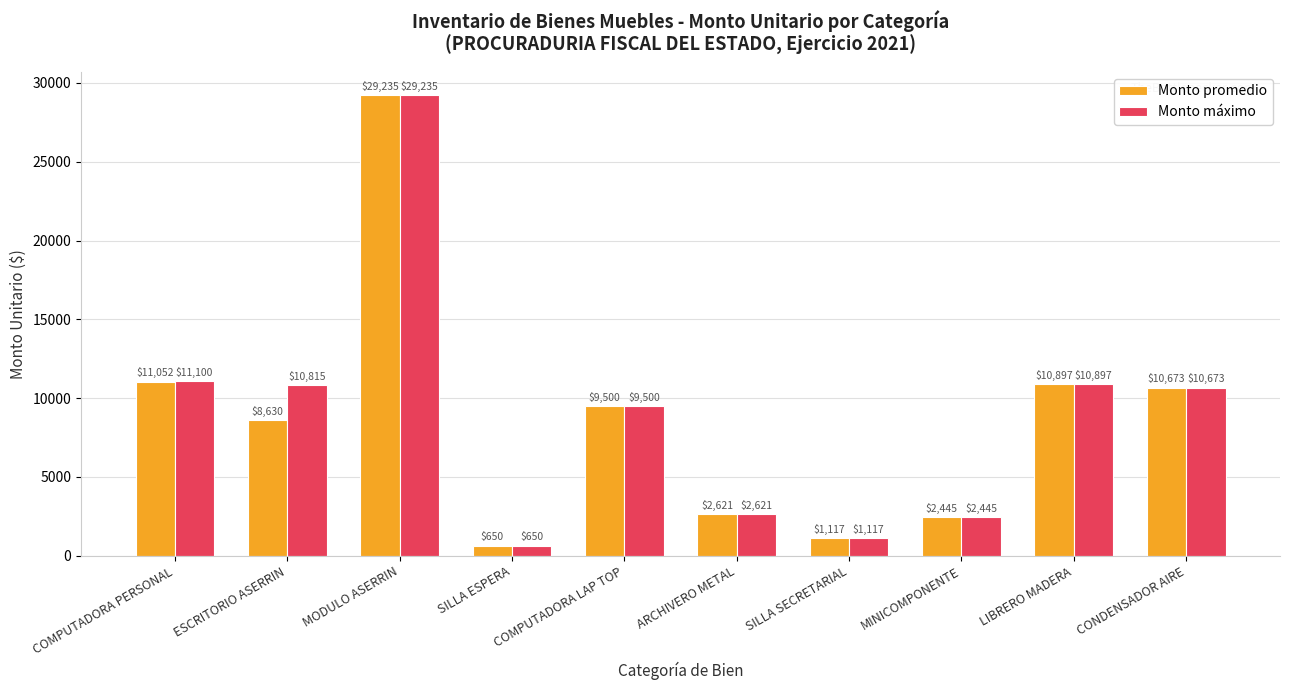

The Monto máximo series shows 10897 at LIBRERO MADERA. True or false?

True